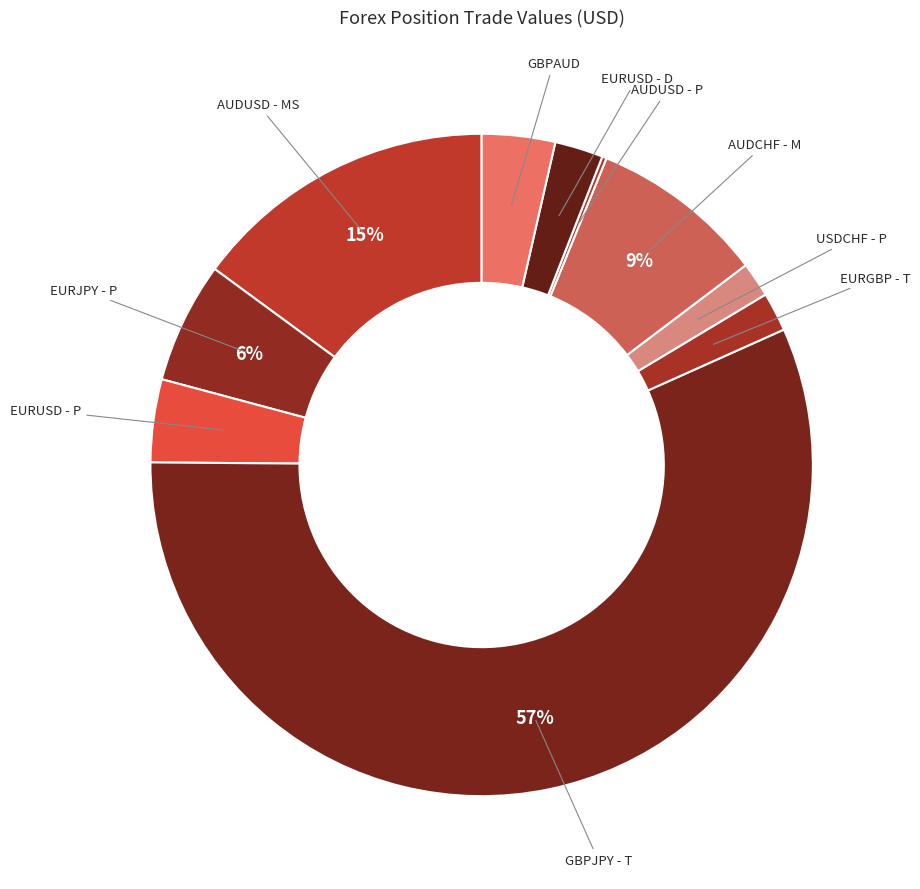

Rank the categories by value from lowest to highest.

AUDUSD - P, USDCHF - P, EURGBP - T, EURUSD - D, GBPAUD, EURUSD - P, EURJPY - P, AUDCHF - M, AUDUSD - MS, GBPJPY - T